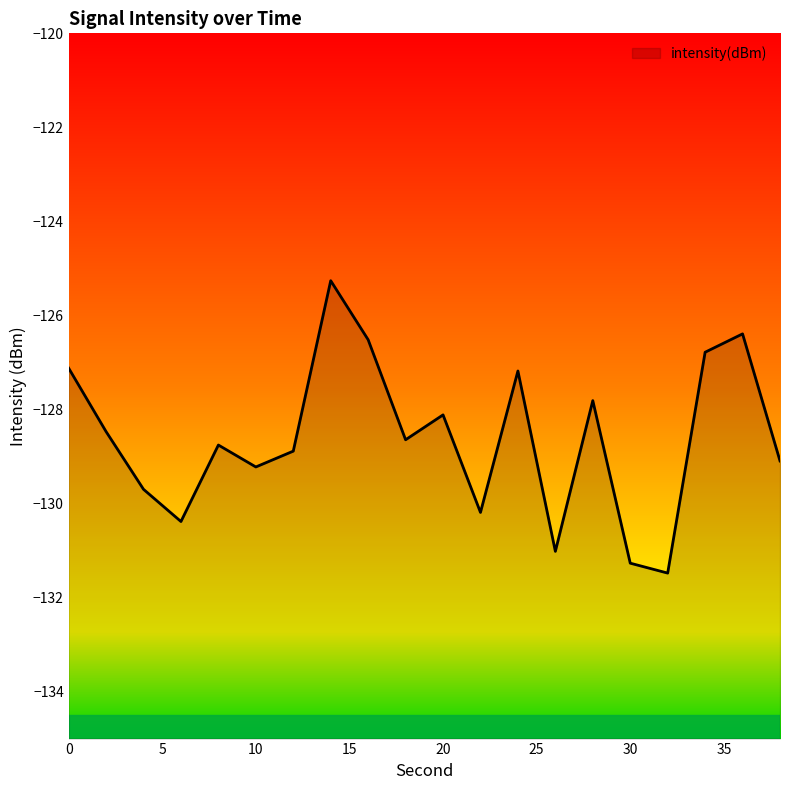

Reading left to right, transcribe all the data shown in this chart.

-127.1	-128.5	-129.7	-130.4	-128.8	-129.2	-128.9	-125.3	-126.5	-128.6	-128.1	-130.2	-127.2	-131.0	-127.8	-131.3	-131.5	-126.8	-126.4	-129.1